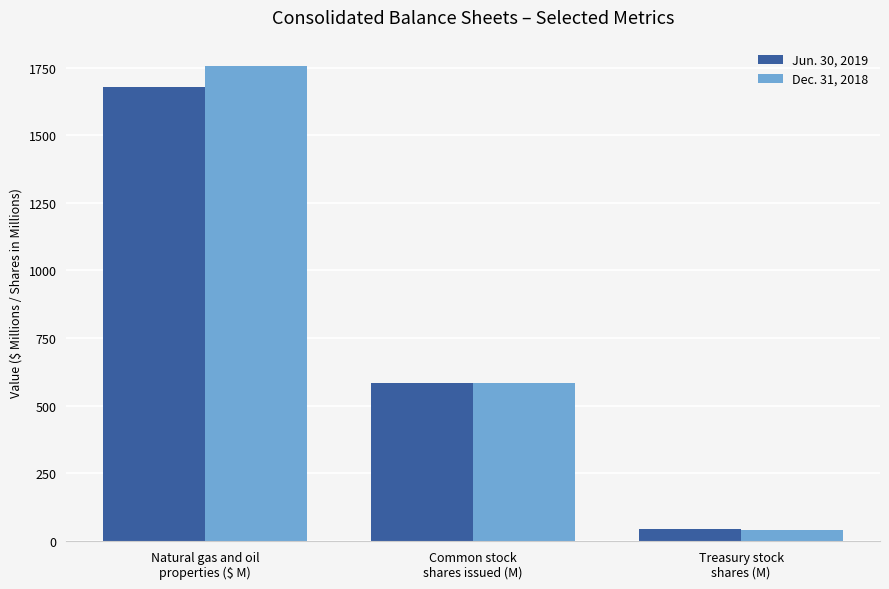

Where is Dec. 31, 2018 nearest to the value 897?

Common stock
shares issued (M)